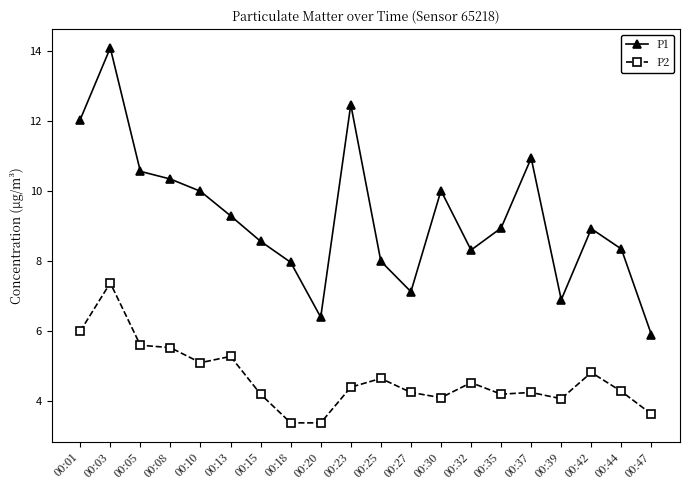

True or false: P2 has more than 0 interior local peaks.

True